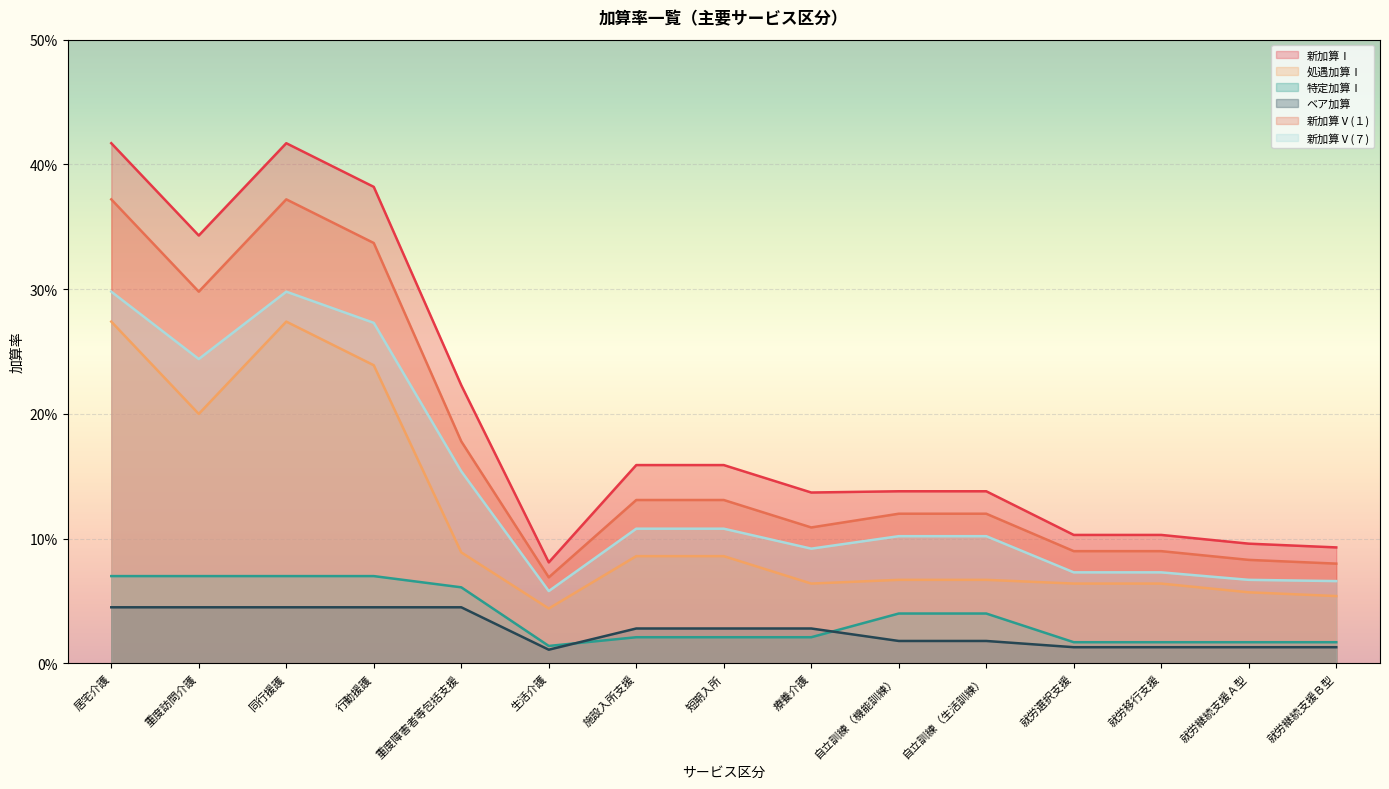

The value of 新加算Ⅴ(１) at 重度訪問介護 is 0.3. True or false?

True